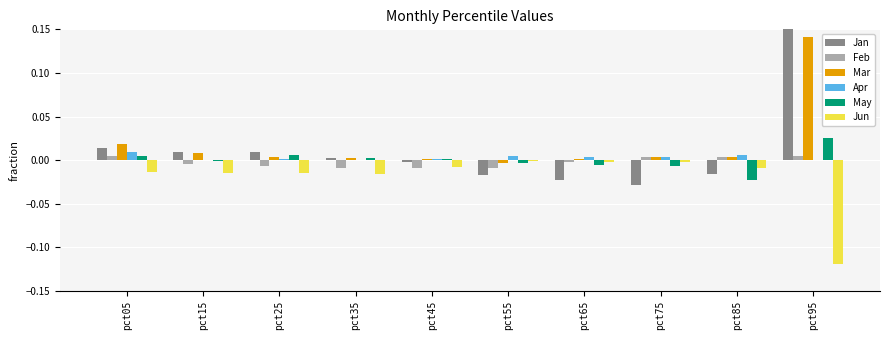

Are the bars horizontal?

No